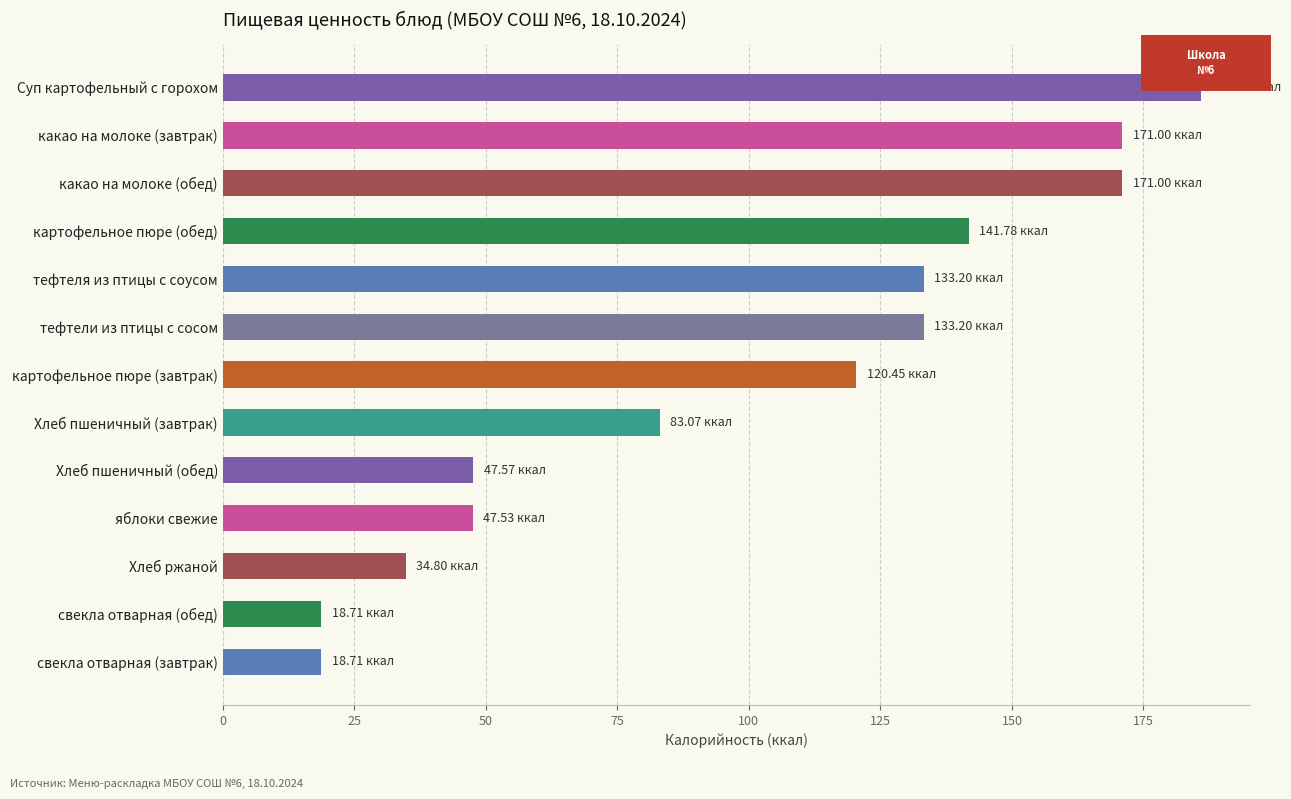

What is the difference between the maximum and minimum values?

167.3